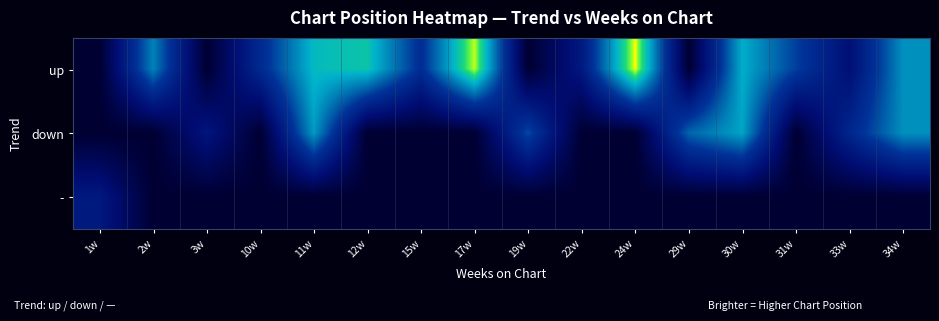

Which series changed the most between 3w and 17w?

up